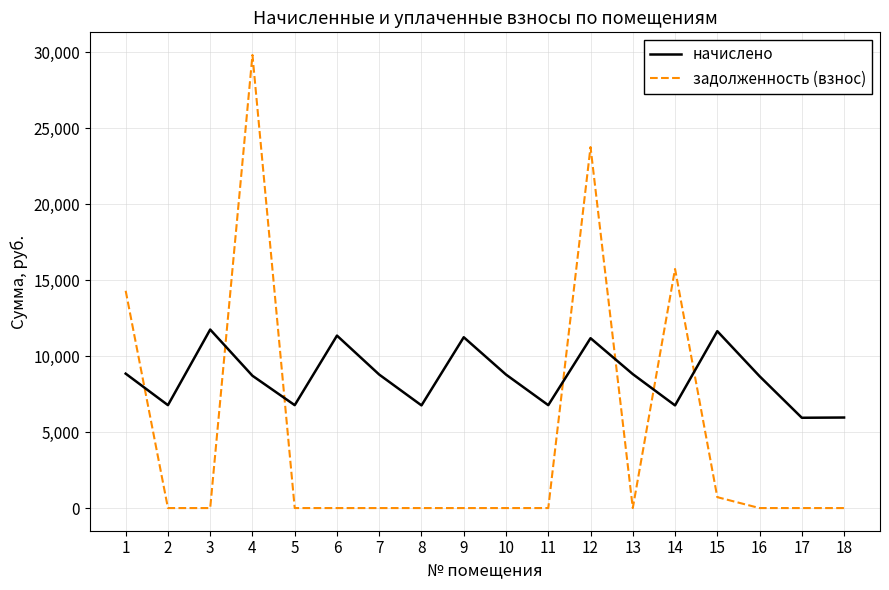

How many lines are shown in the chart?

2